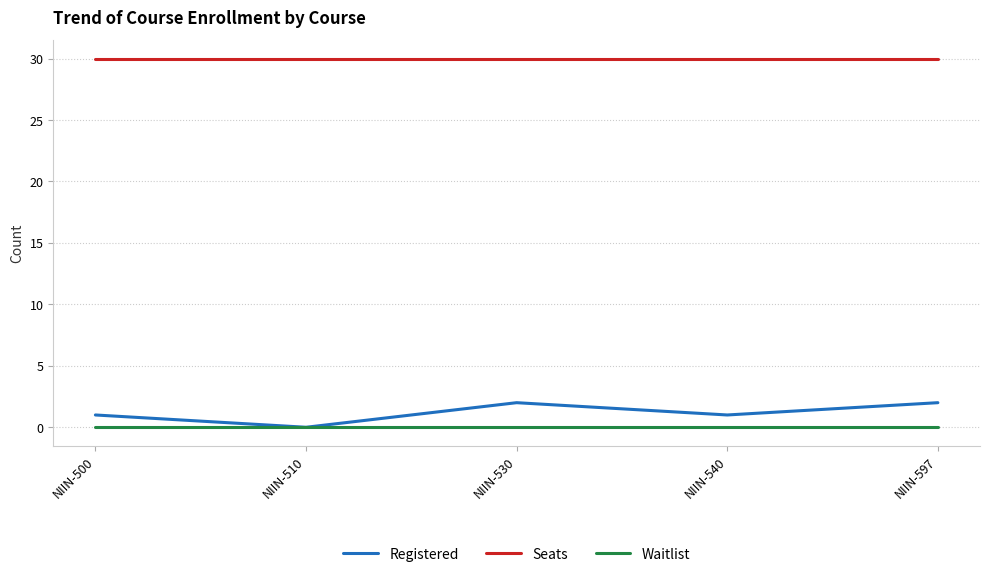

What is the total value across all series at NIIN-500?

31